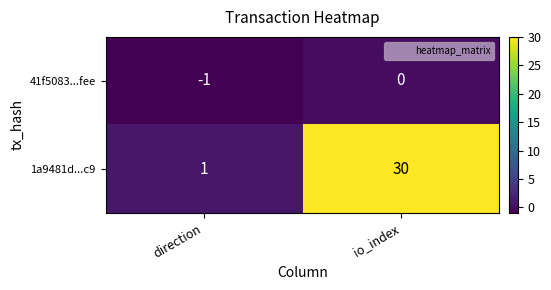

What is the maximum value shown in the chart?

30